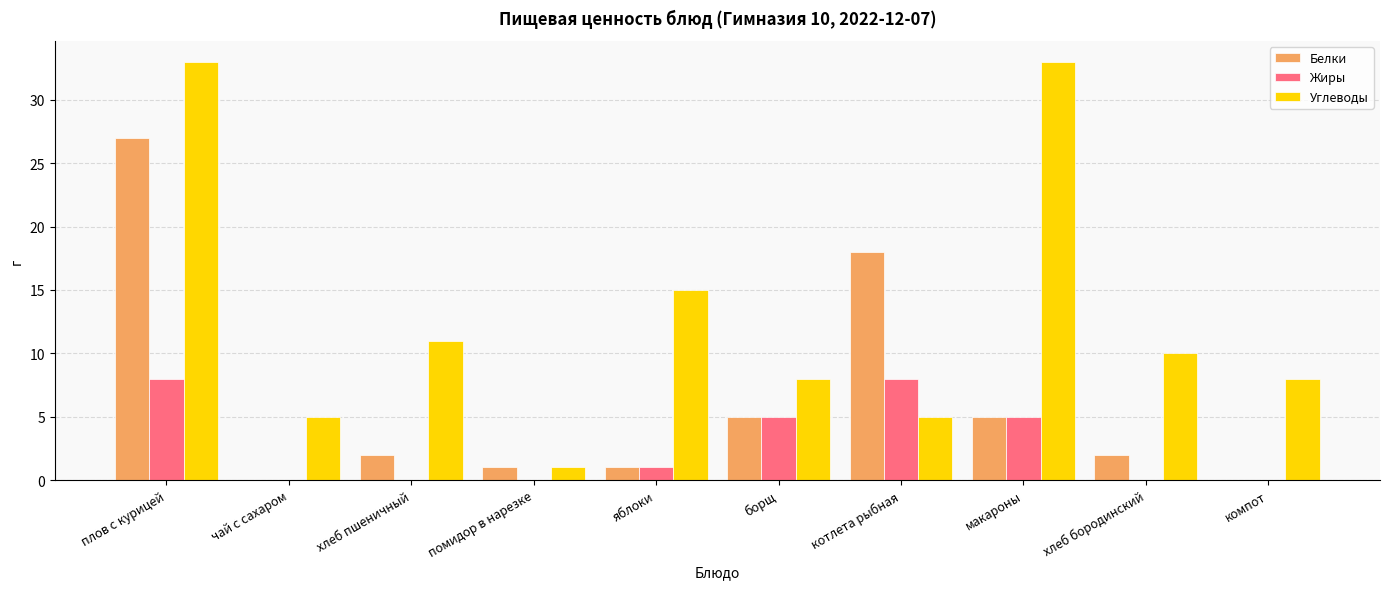

What is the greatest value displayed?

33